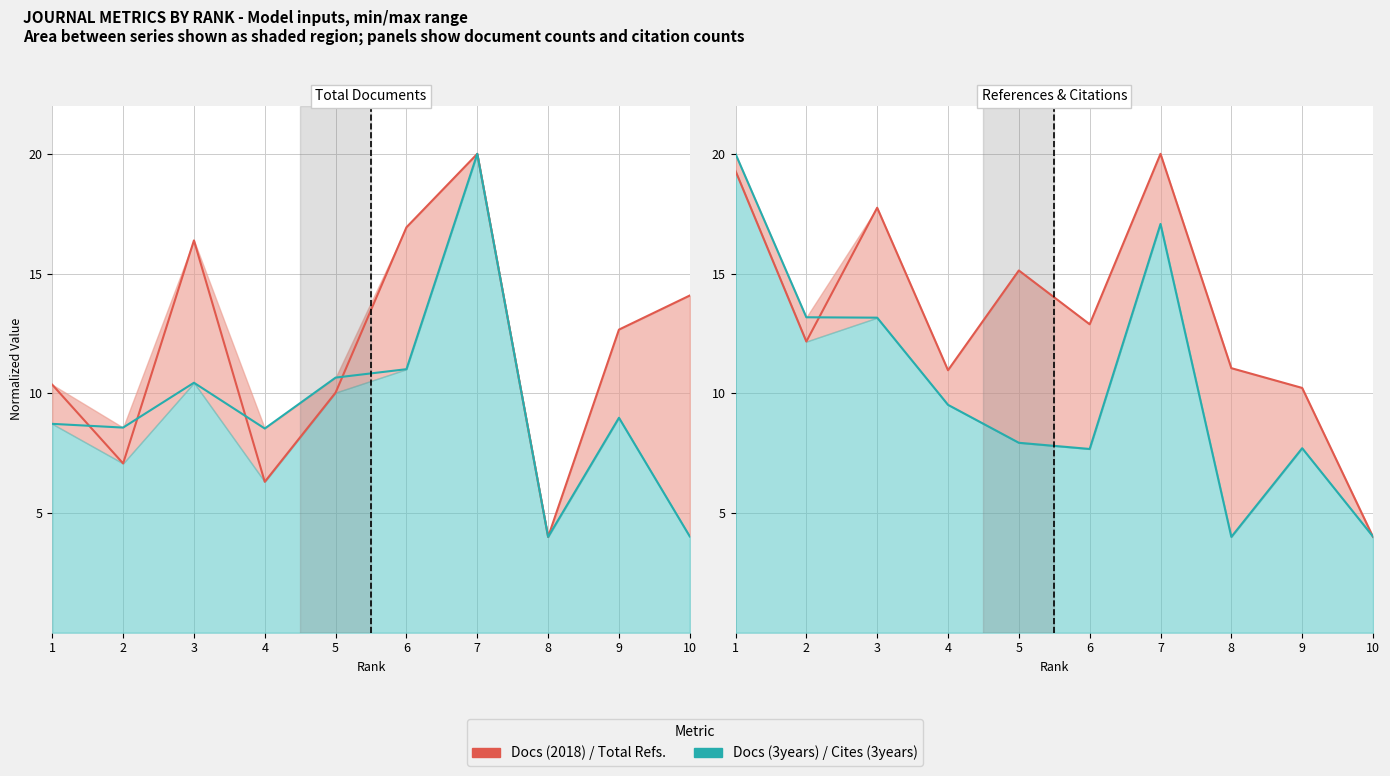

Between 8 and 10, which is larger?

10